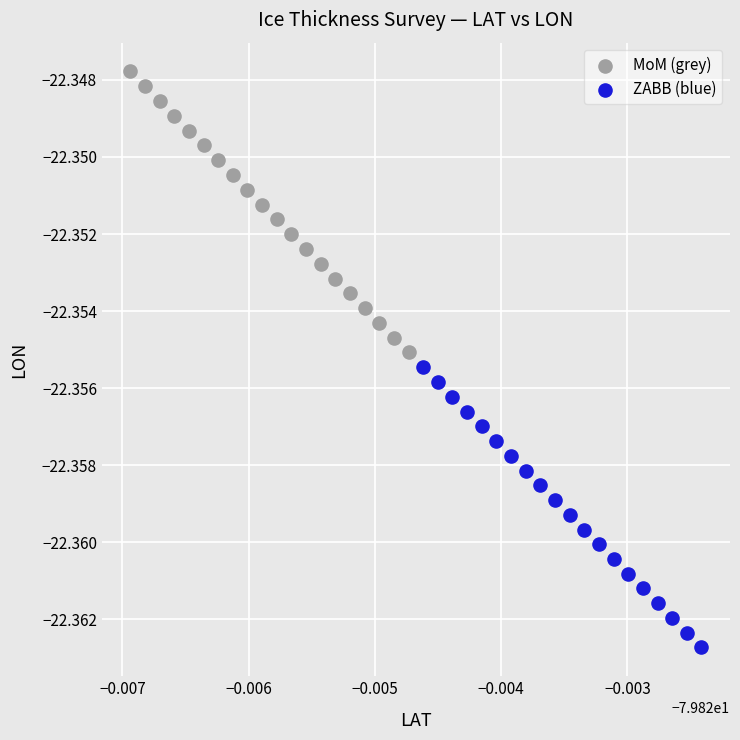

Which series has the largest Y range (max minus min)?

MoM (grey)